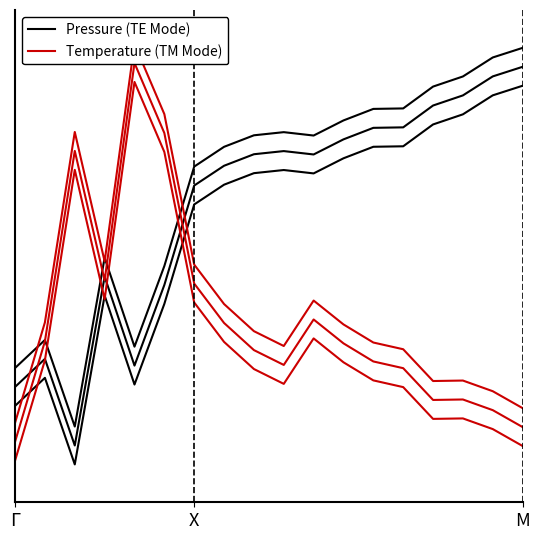

Is this an area chart (filled region under the line)?

No